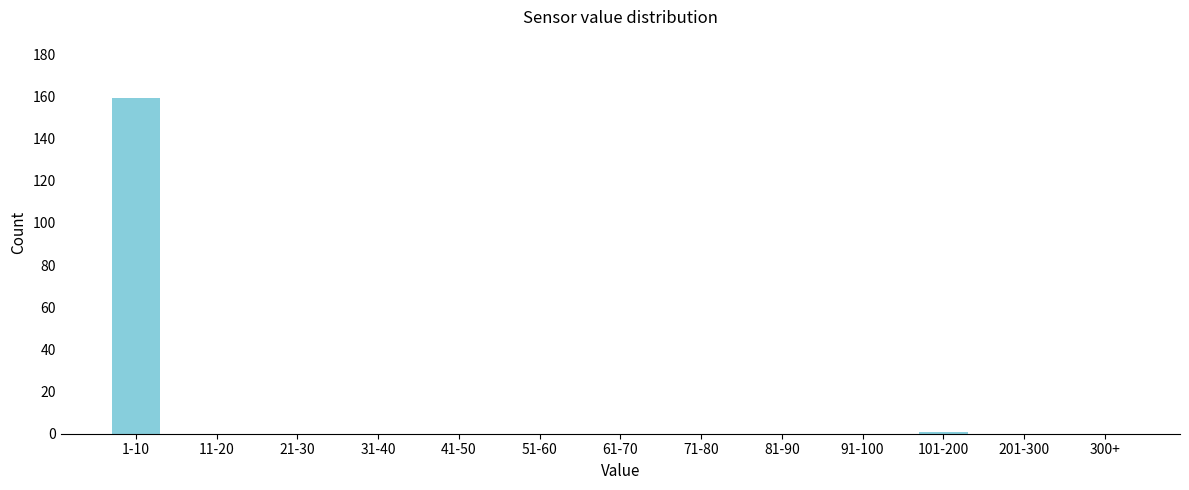

Reading left to right, extract all data points from this chart.

1-10=159	11-20=0	21-30=0	31-40=0	41-50=0	51-60=0	61-70=0	71-80=0	81-90=0	91-100=0	101-200=1	201-300=0	300+=0